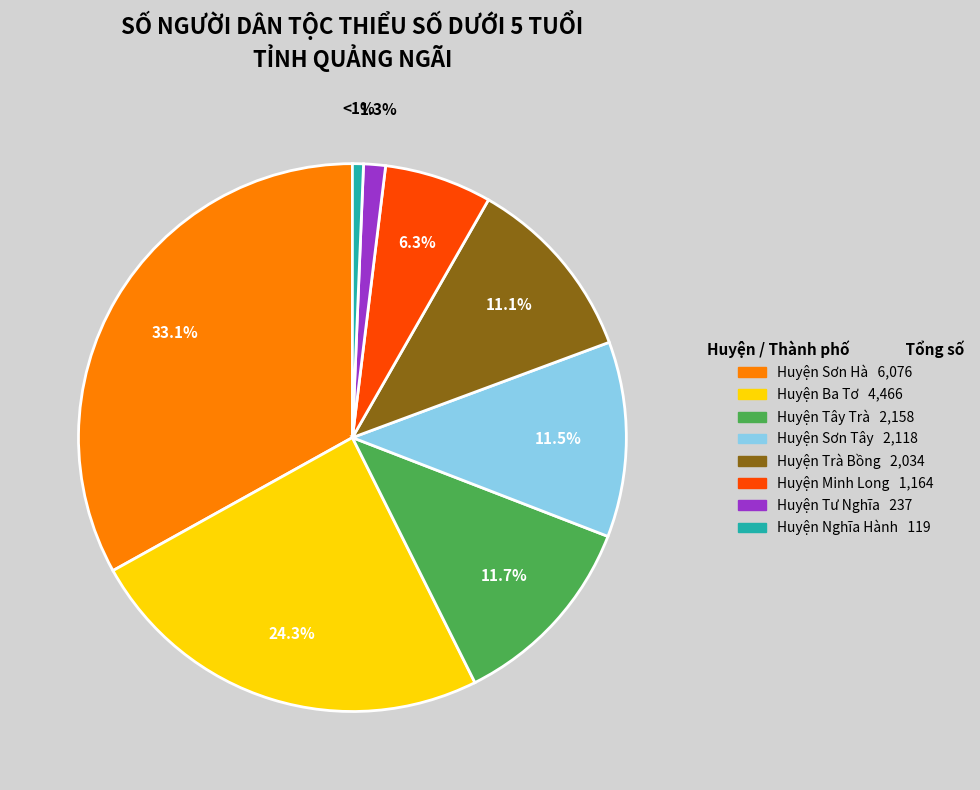

To the nearest percent, what is the combined percentage of Huyện Trà Bồng and Huyện Tư Nghĩa?

12%